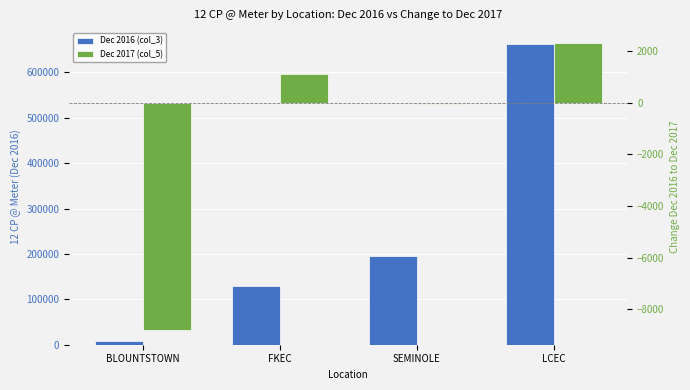

Which series has the largest total across all categories?

Dec 2016 (col_3)